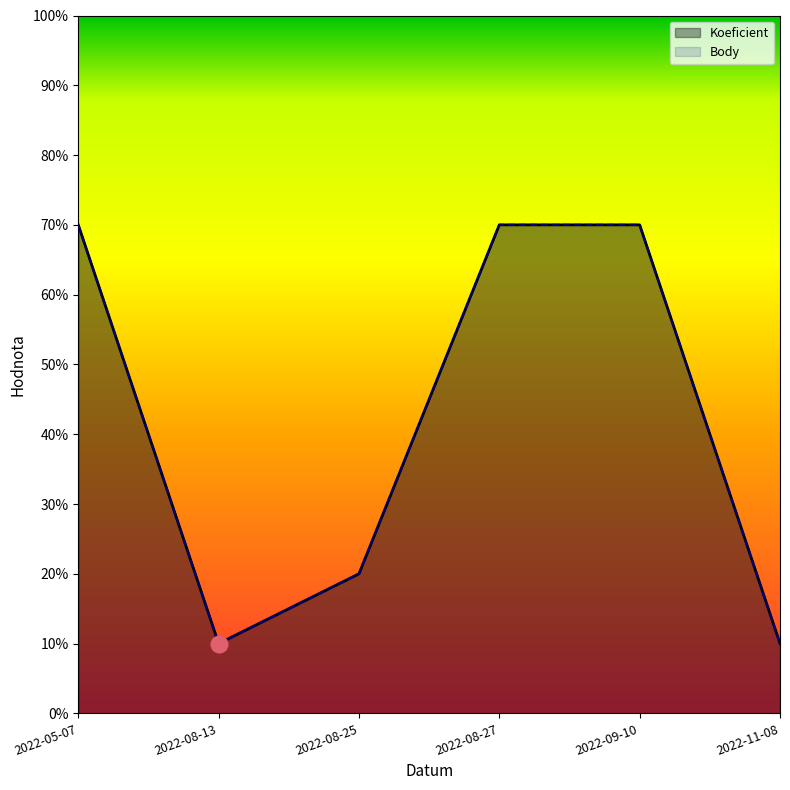

Between 2022-08-25 and 2022-08-27, which series saw the biggest shift?

Koeficient